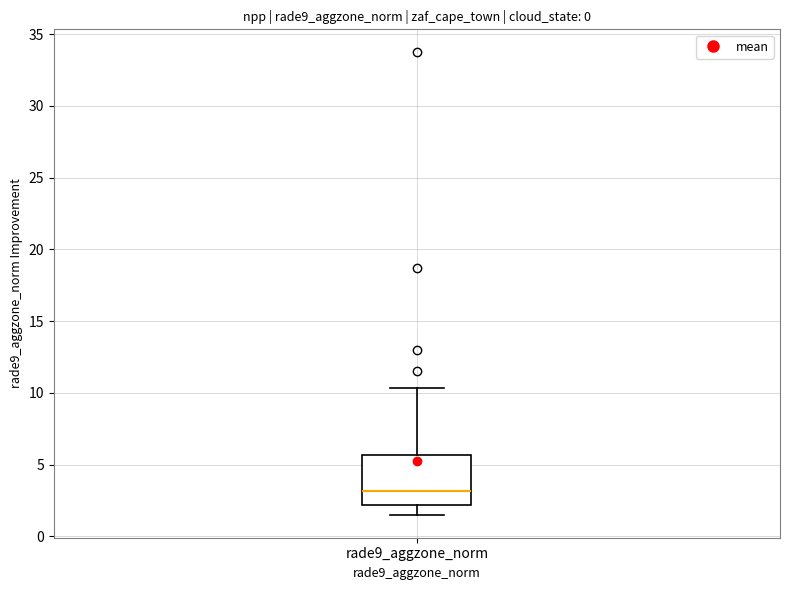

Transcribe this box plot: give where the median line is, the range the box spans, and where the two whiskers end, as read against the y-axis. The values are not printed on the chart, so give them approximately, as read against the axis.

median 3.0, box 2.0 to 5.5, whiskers 1.5 to 10.5